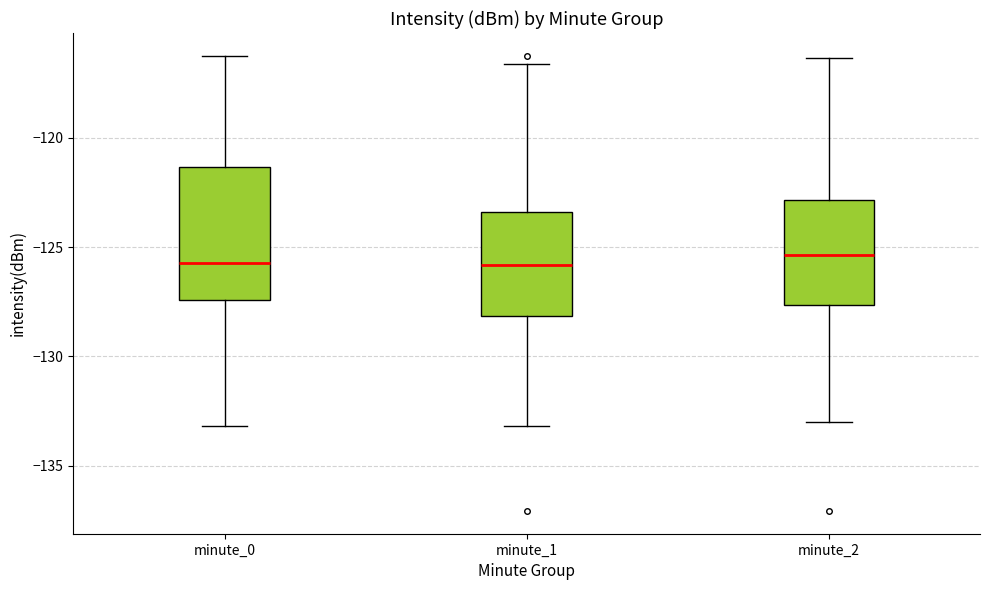

Reading left to right, read every box against the y-axis: the position of its median line, the range the box covers, and the ends of its whiskers. The values are not printed on the chart, so give them approximately, as read against the axis.

minute_0: median -125.5, box -127.5 to -121.5, whiskers -133.0 to -116.5
minute_1: median -126.0, box -128.0 to -123.5, whiskers -133.0 to -116.5
minute_2: median -125.5, box -127.5 to -123.0, whiskers -133.0 to -116.5